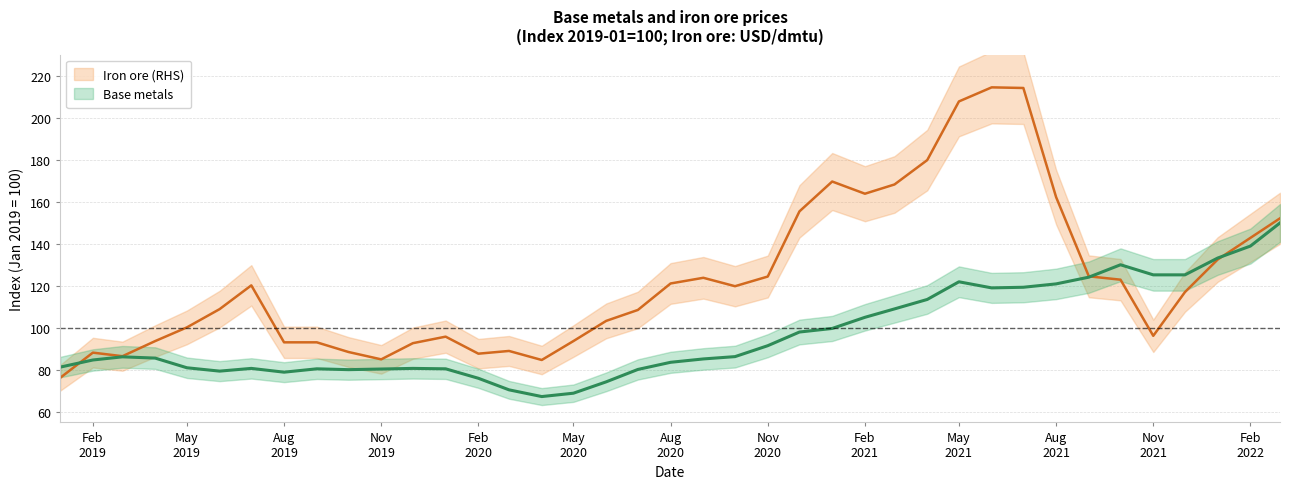

True or false: Iron ore and Base metals cross at least once.

True